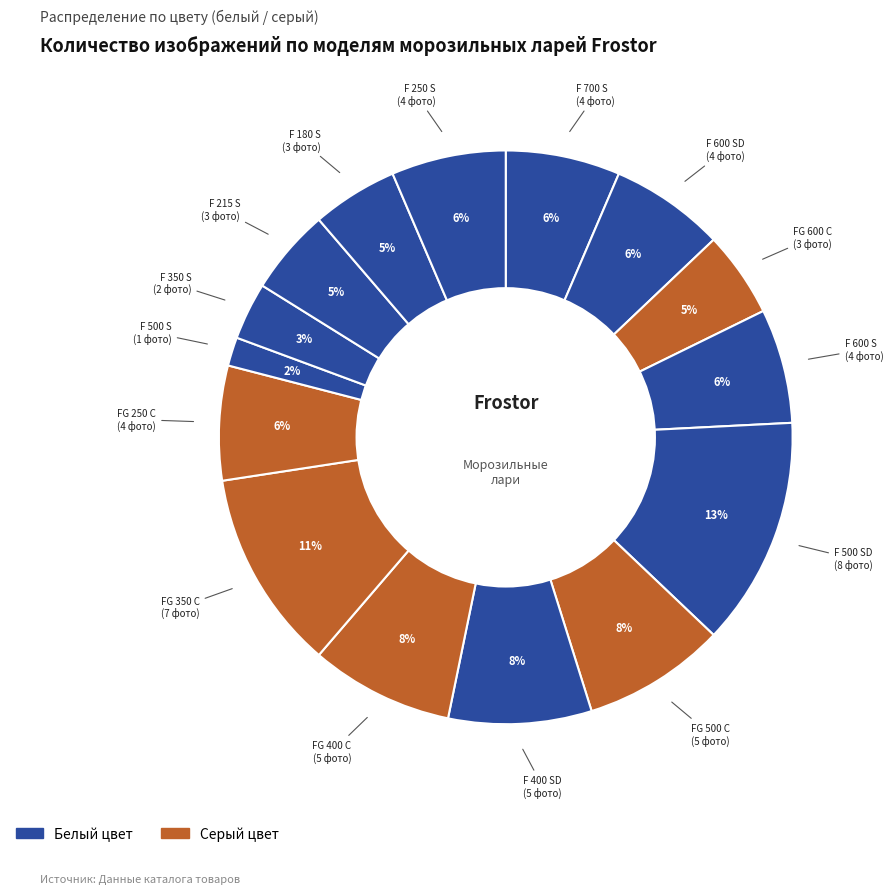

How many segments does this pie chart have?

15